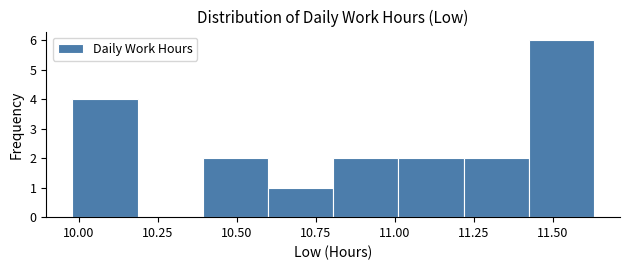

Reading left to right, list every bar in this chart as the range it spans on the x-axis followed by its height. Neither the bar edges nor the heights are printed on the chart, so give them approximately, as read against the axes.

10.00 to 10.20: 4
10.20 to 10.40: 0
10.40 to 10.60: 2
10.60 to 10.80: 1
10.80 to 11.00: 2
11.00 to 11.20: 2
11.20 to 11.40: 2
11.40 to 11.65: 6